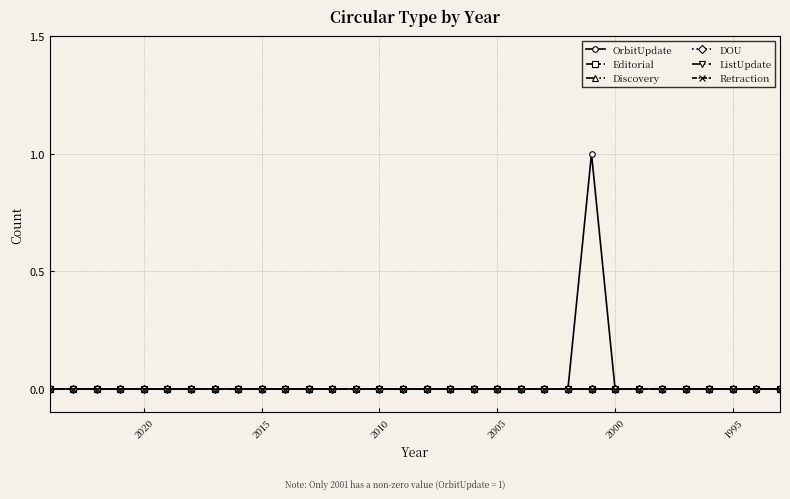

What are all the series names shown in the legend?

OrbitUpdate, Editorial, Discovery, DOU, ListUpdate, Retraction